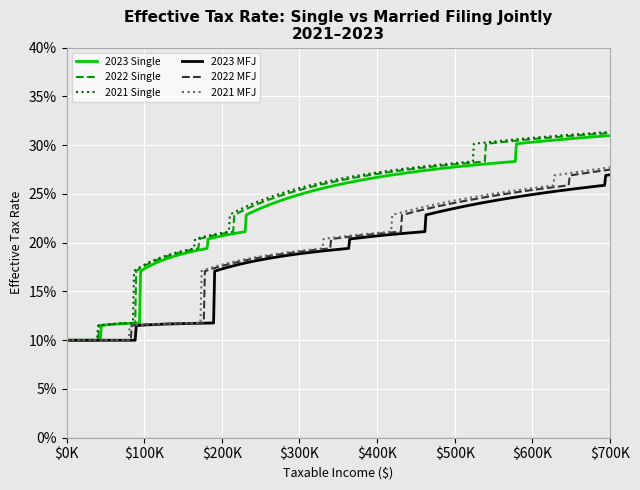

Does the chart display data point markers on the line(s)?

No